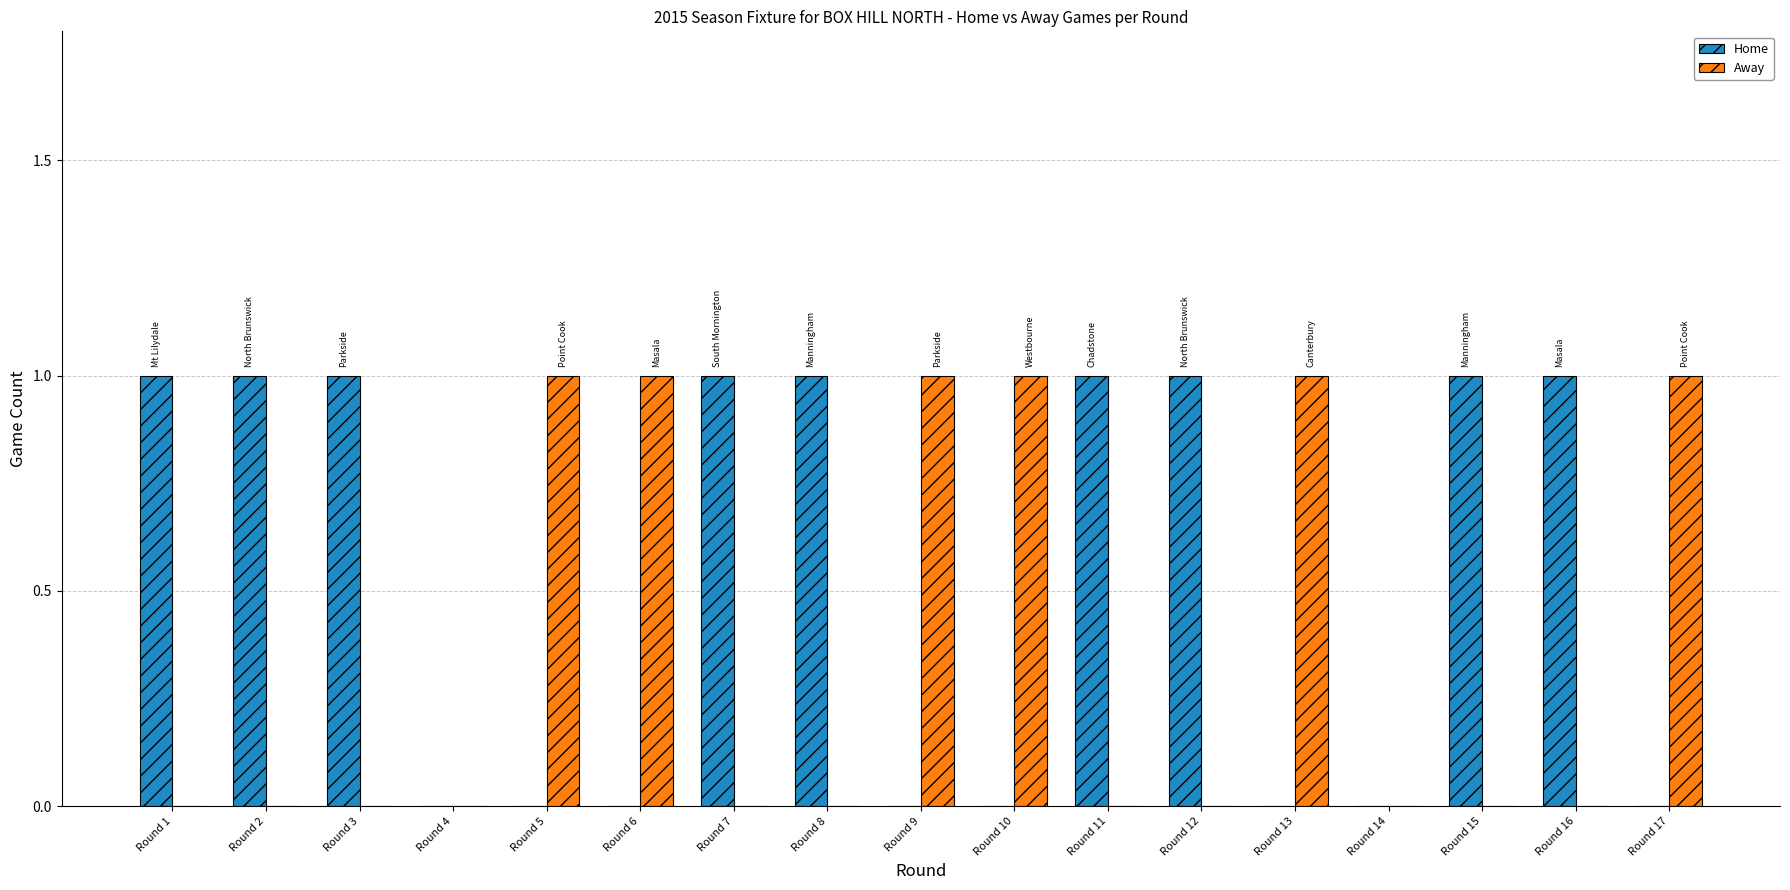

True or false: Home has a value of 1 at Round 15.

True